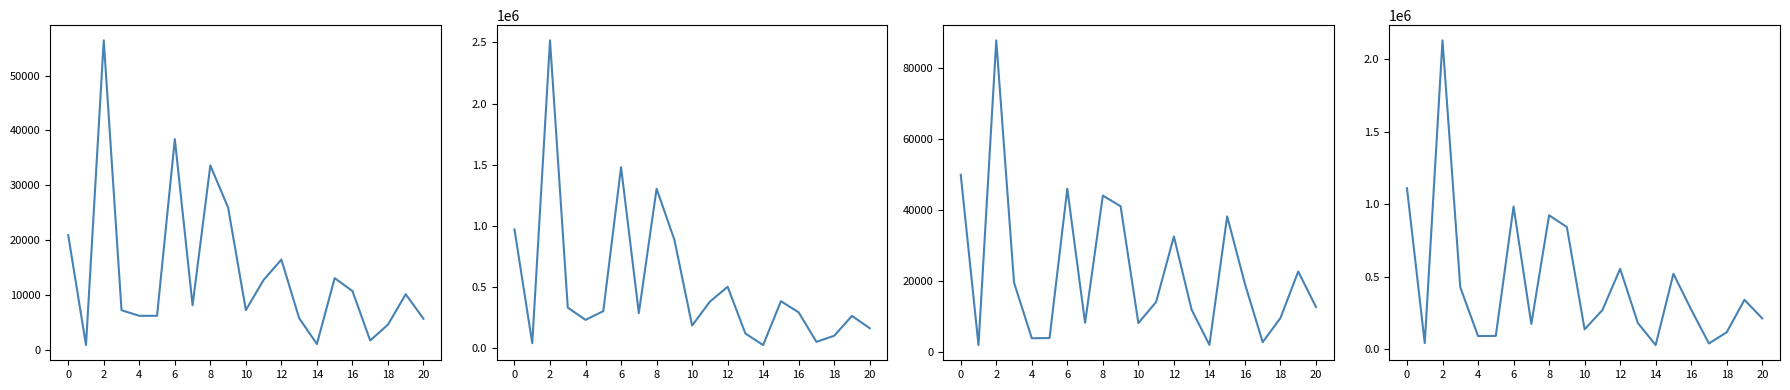

Does the chart have visible grid lines?

No